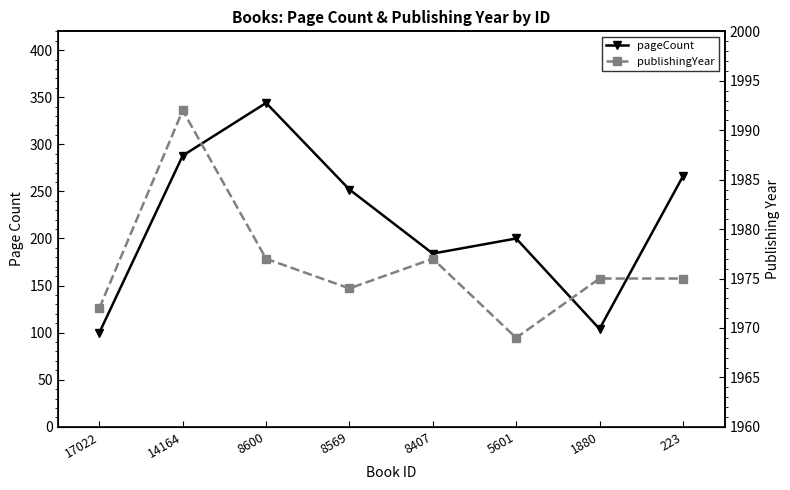

Which category has the highest value in the publishingYear series?

14164